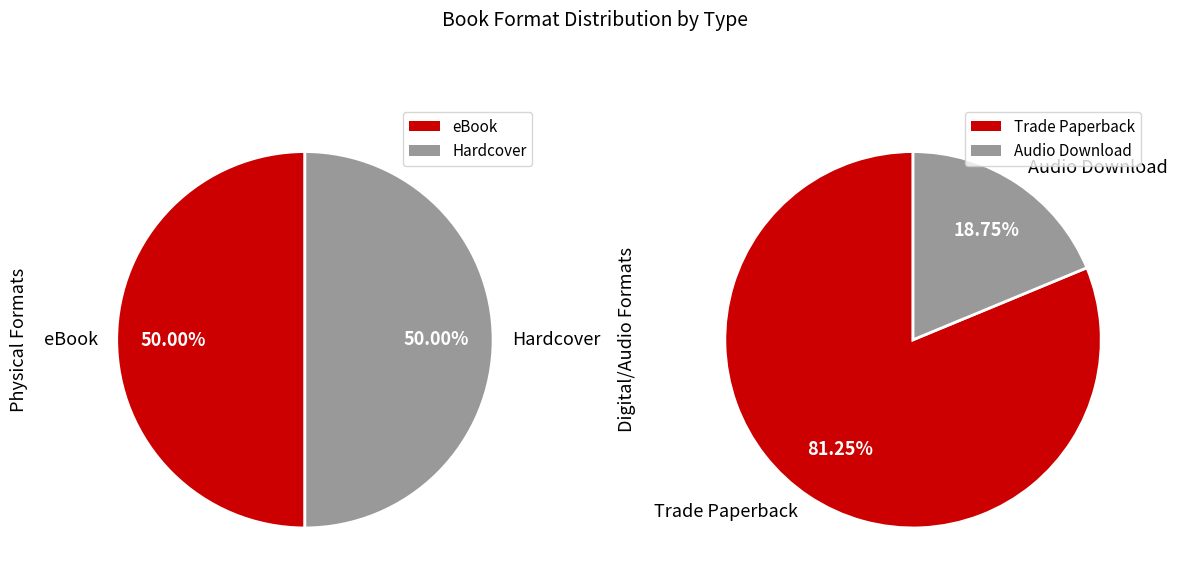

Between Audio Download and Hardcover, which is larger?

Hardcover